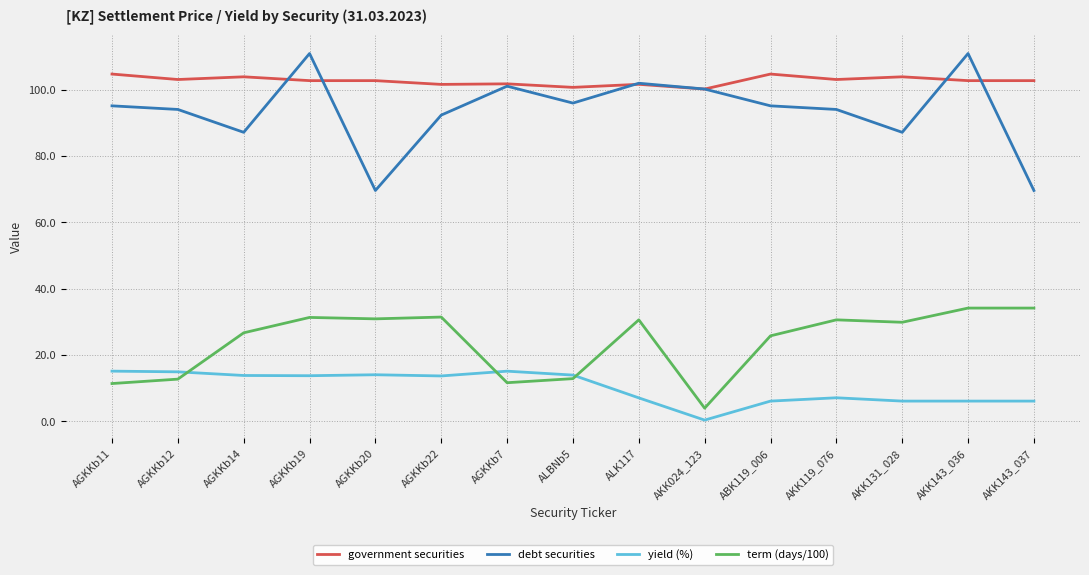

What is the difference between the highest and lowest values at AGKKb20?

88.7